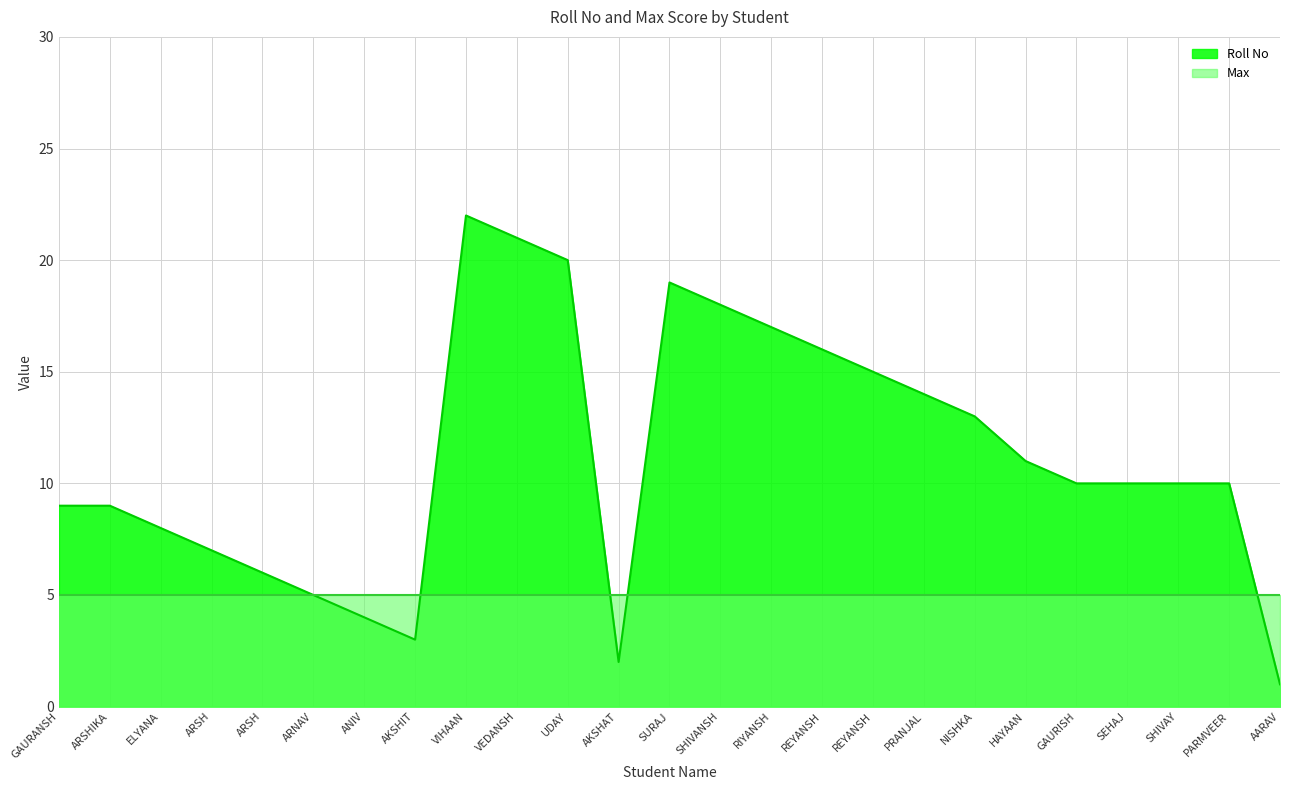

What is the difference between the second highest and second lowest values?

19